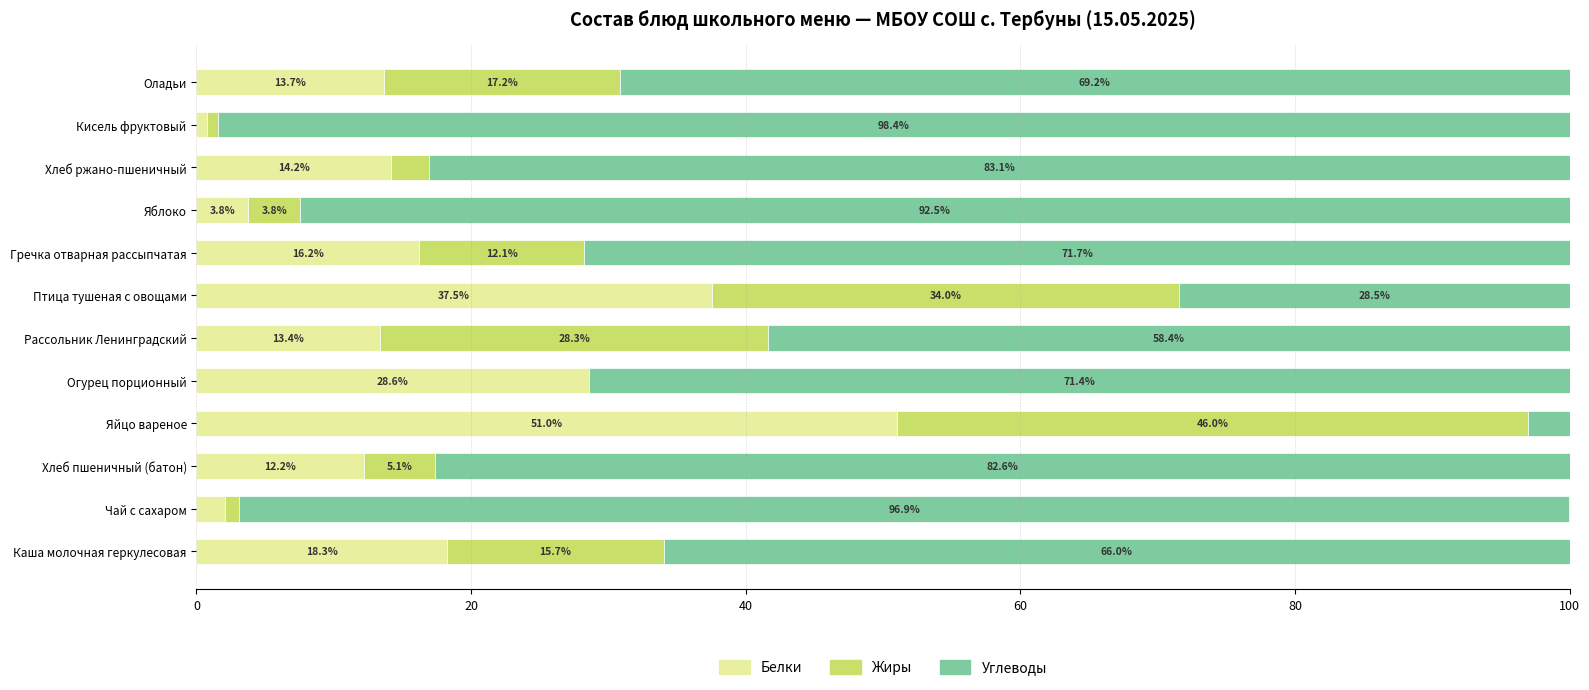

What is the total value across all series at Хлеб ржано-пшеничный?

100.0